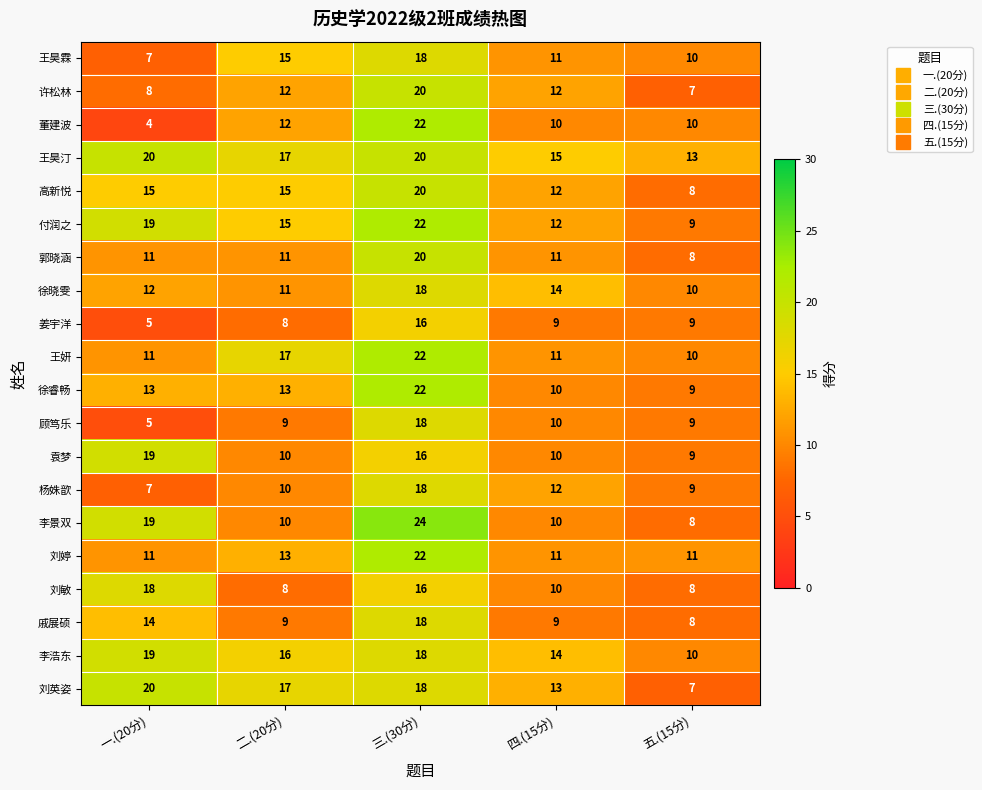

Rank the categories by 王昊霖 value from lowest to highest.

一.(20分), 五.(15分), 四.(15分), 二.(20分), 三.(30分)